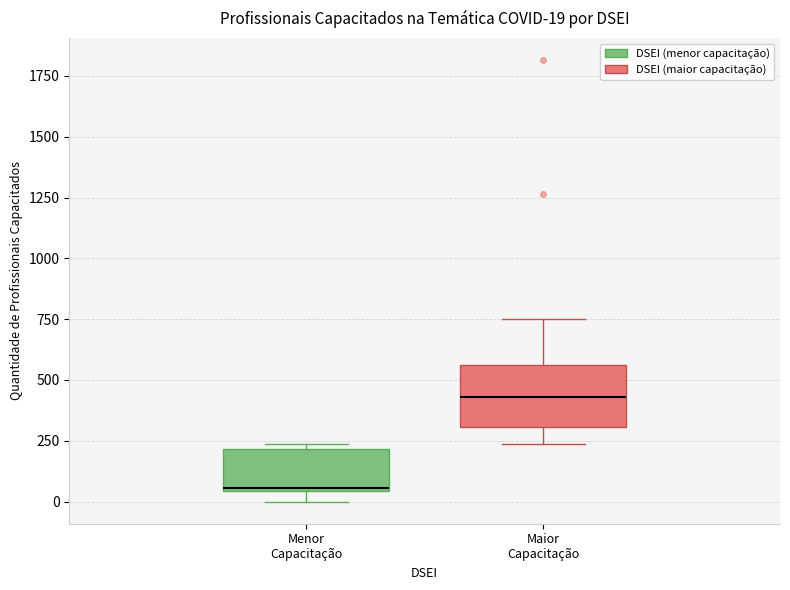

Comparing the boxes themselves (not the whiskers), which one is the tallest?

Maior Capacitação